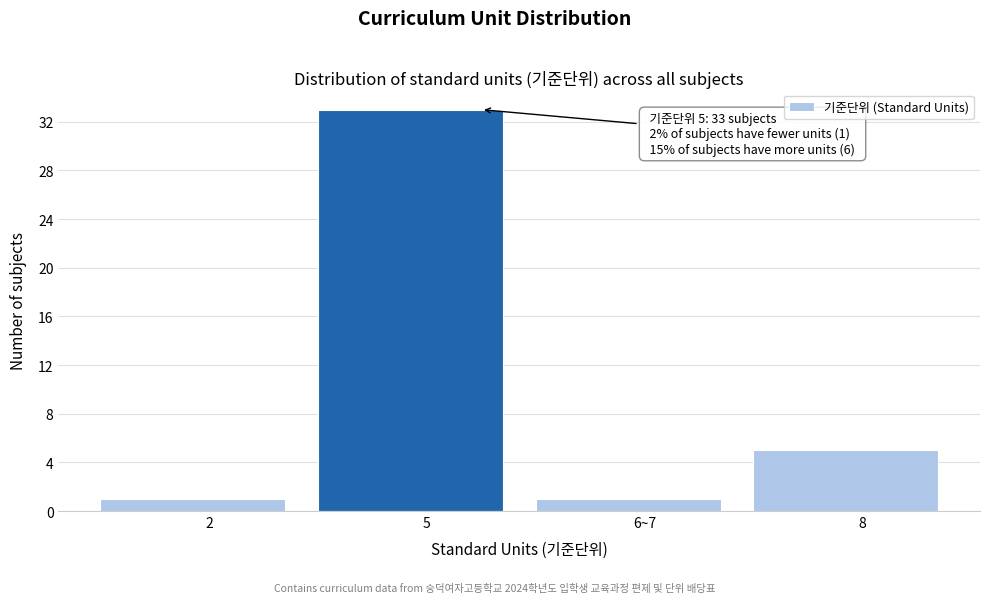

Reading left to right, list all the values displayed in this chart.

1	33	1	5